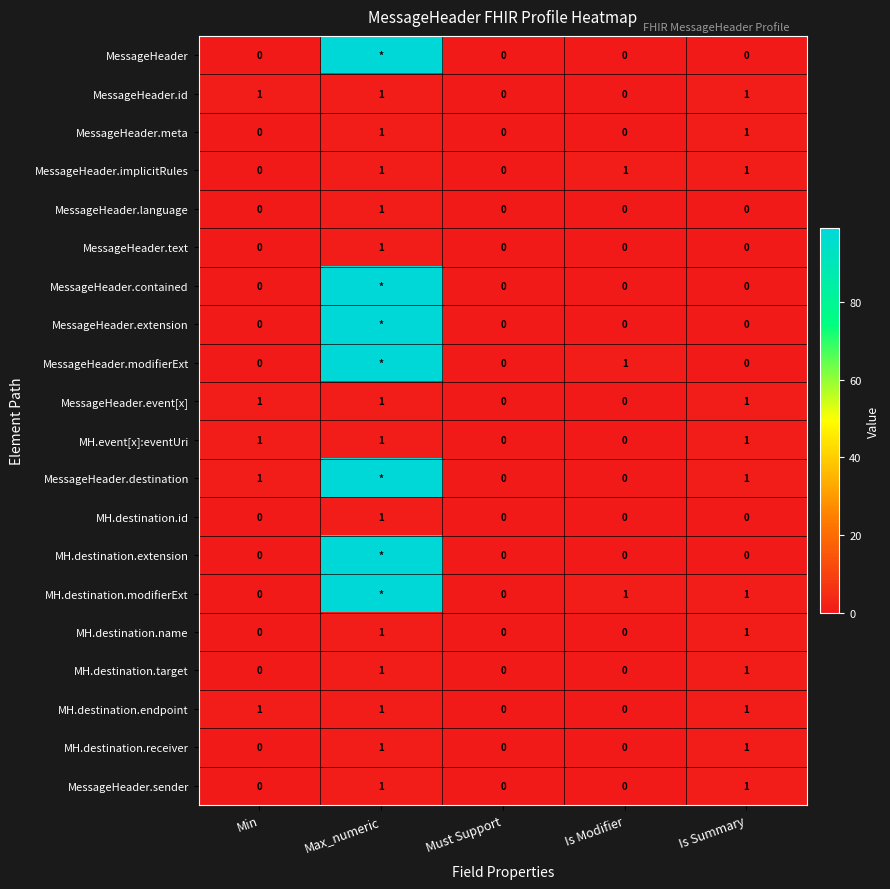

How many positive values does the MH.destination.id series have?

1